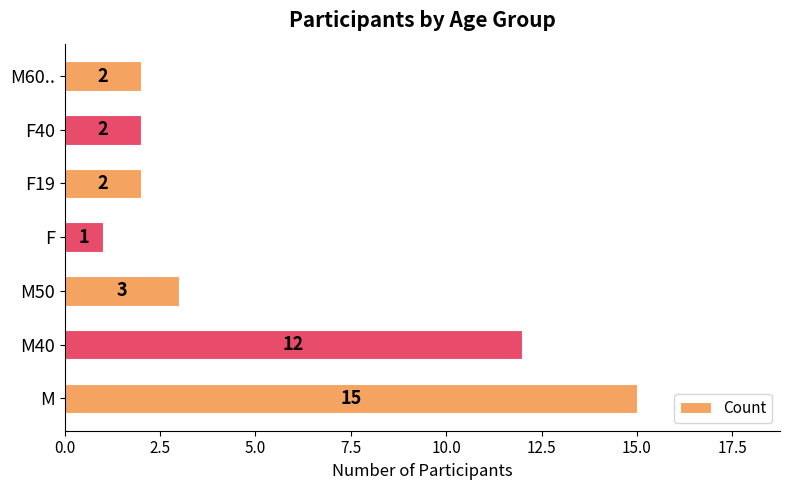

What is the difference between the second highest and minimum values?

11